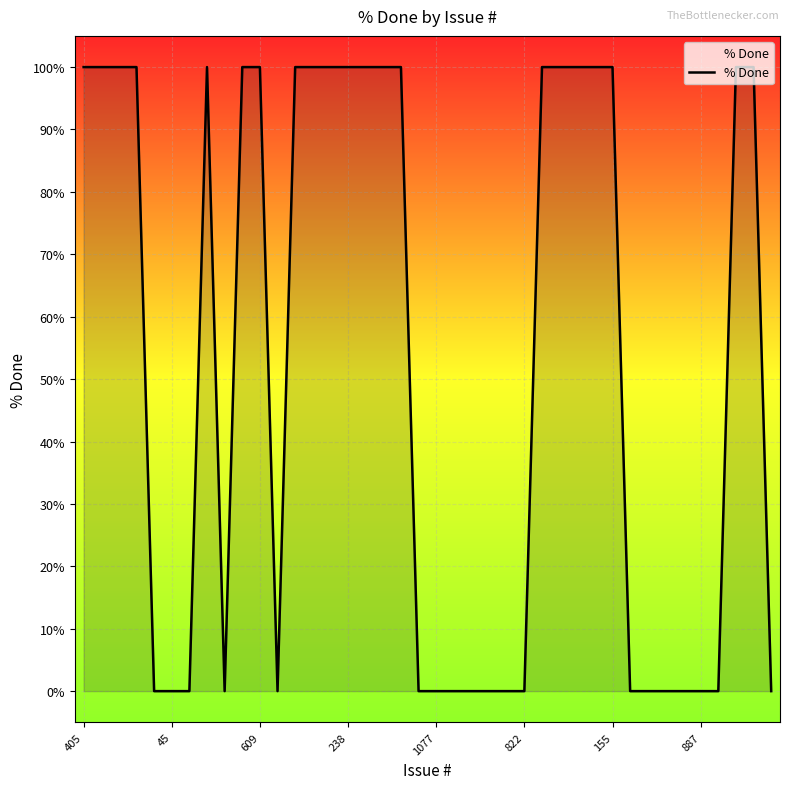

What is the sum of all values?

2100